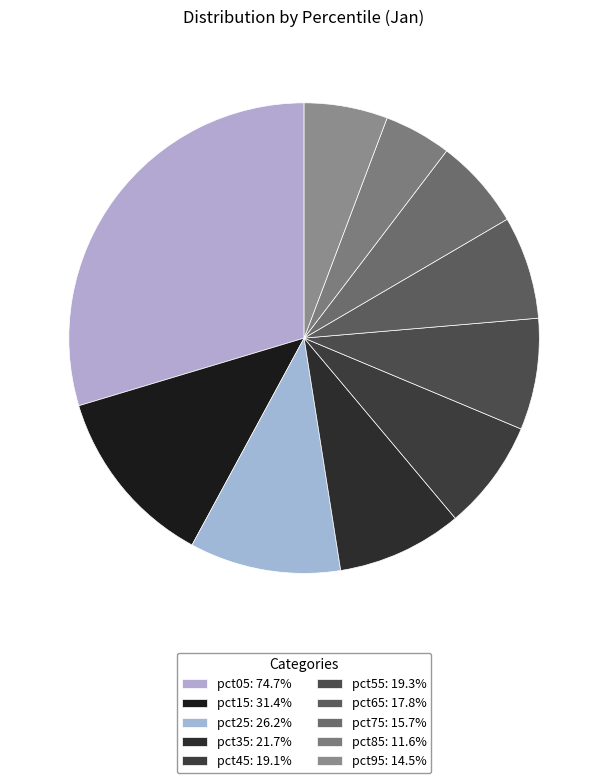

The pct95 slice represents 13% of the pie. True or false?

False